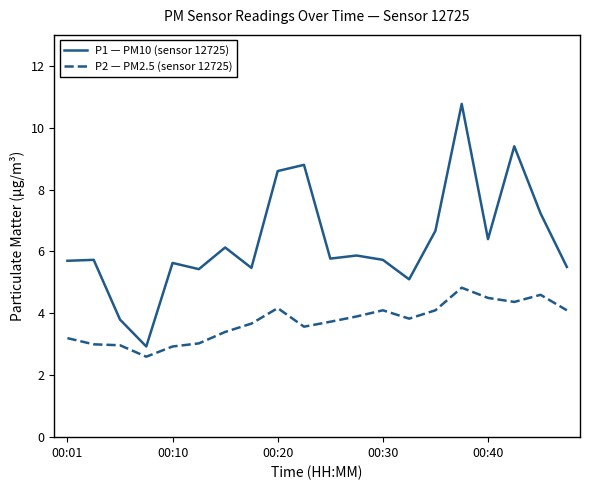

At how many categories does at least one series exceed 5?

18